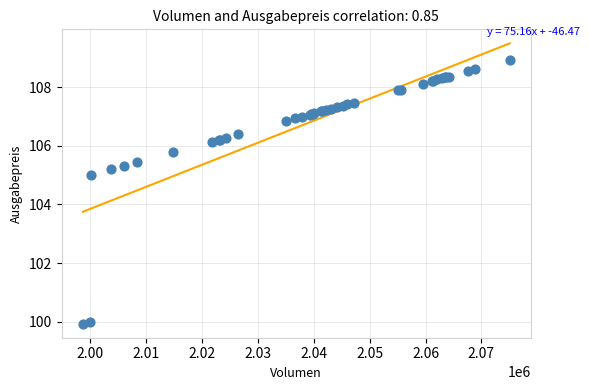

What Y value in the scatter plot is closest to 104?

105.0